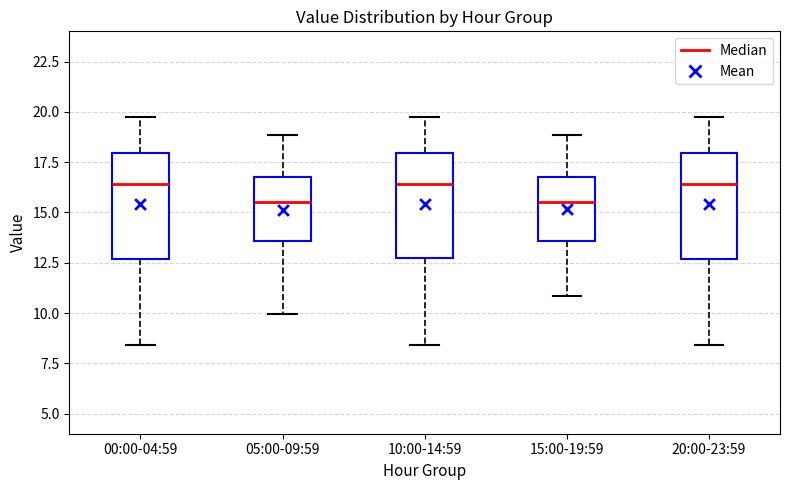

Reading left to right, transcribe this box plot: for each box, give where its median line is, the range the box spans, and where its two whiskers end, as read against the y-axis. The values are not printed on the chart, so give them approximately, as read against the axis.

00:00-04:59: median 16.5, box 12.5 to 18.0, whiskers 8.5 to 19.5
05:00-09:59: median 15.5, box 13.5 to 16.5, whiskers 10.0 to 19.0
10:00-14:59: median 16.5, box 12.5 to 18.0, whiskers 8.5 to 19.5
15:00-19:59: median 15.5, box 13.5 to 16.5, whiskers 11.0 to 19.0
20:00-23:59: median 16.5, box 12.5 to 18.0, whiskers 8.5 to 19.5